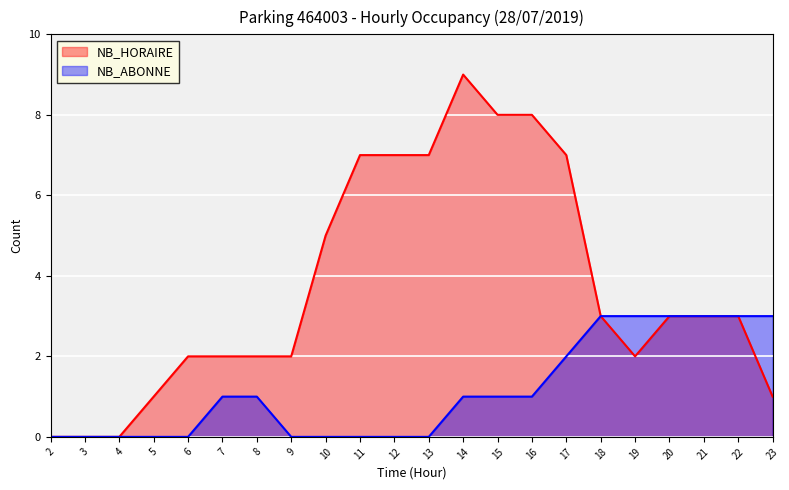

What value does the NB_ABONNE series have at 20?

3